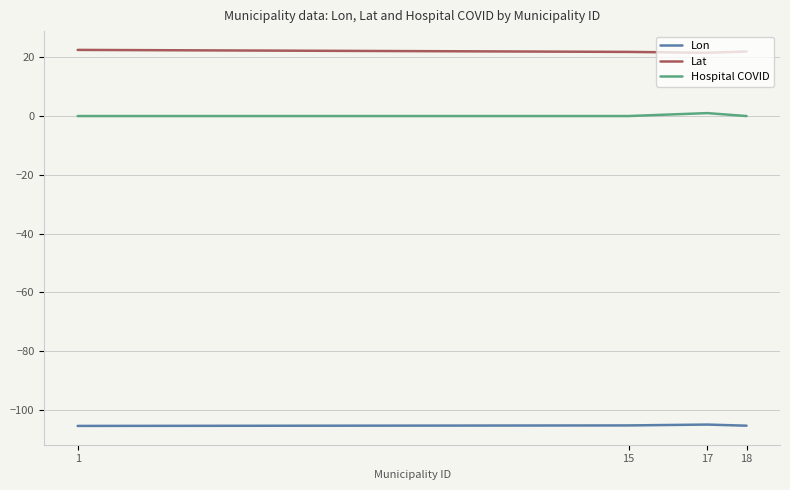

What is the greatest value displayed?

22.5